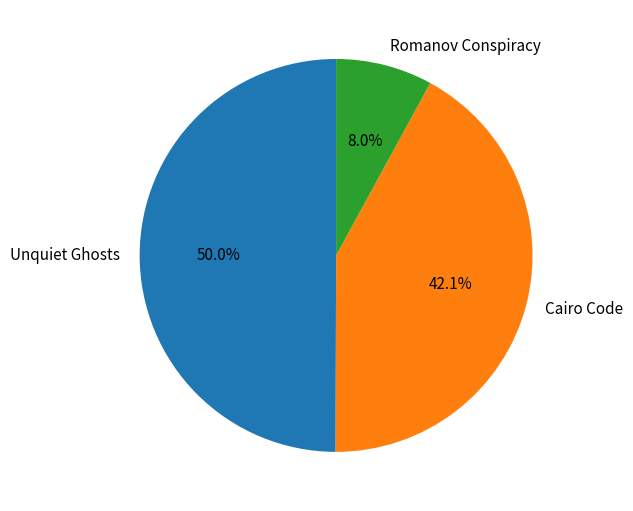

The Cairo Code slice represents 42% of the pie. True or false?

True